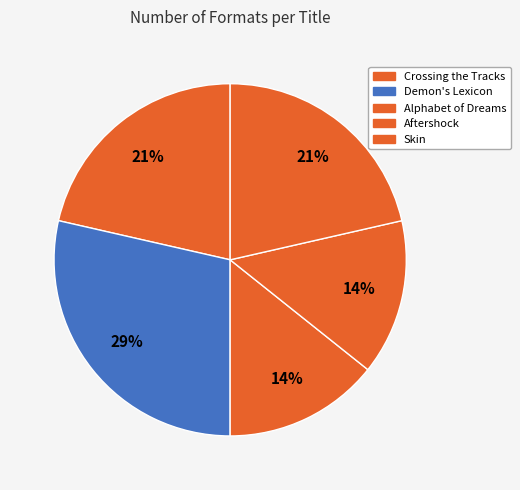

Is Skin the majority of the pie?

No